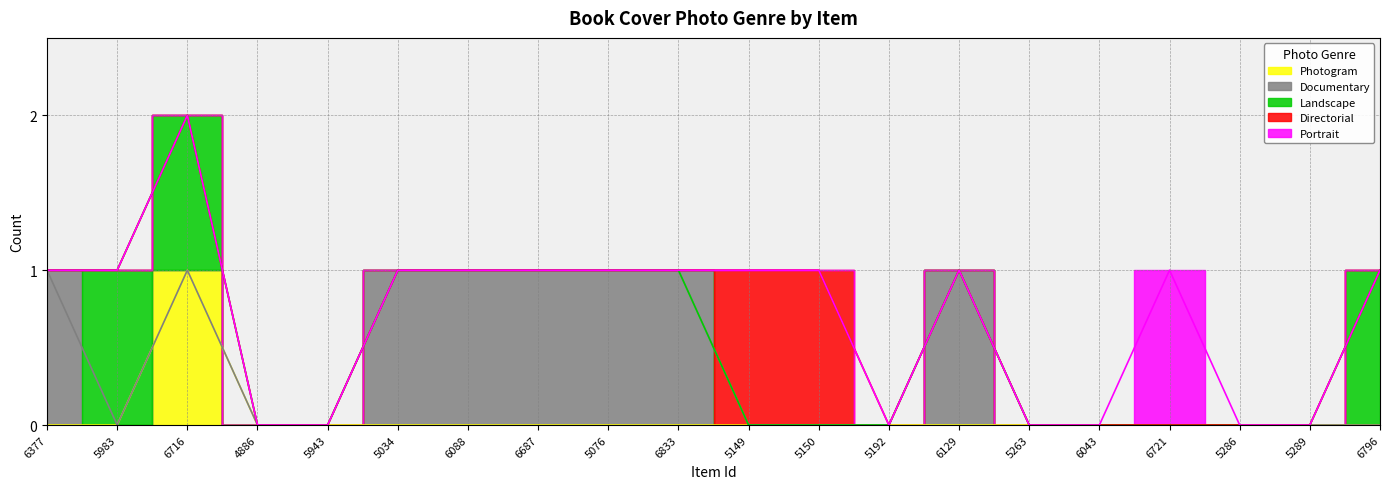

How many series are shown in this chart?

5